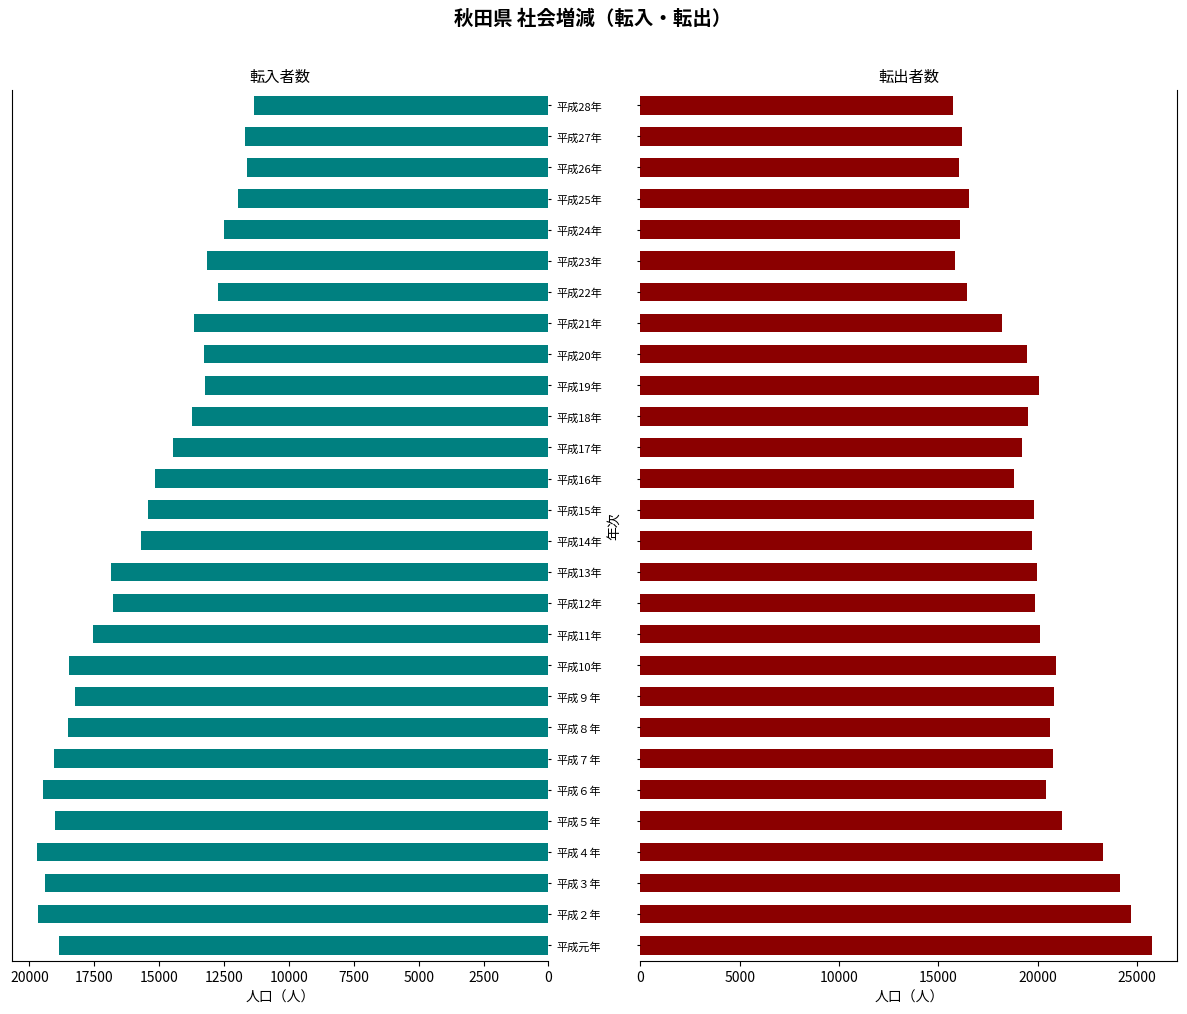

Is it true that 転出者数 equals 40919 at 平成２年?

False